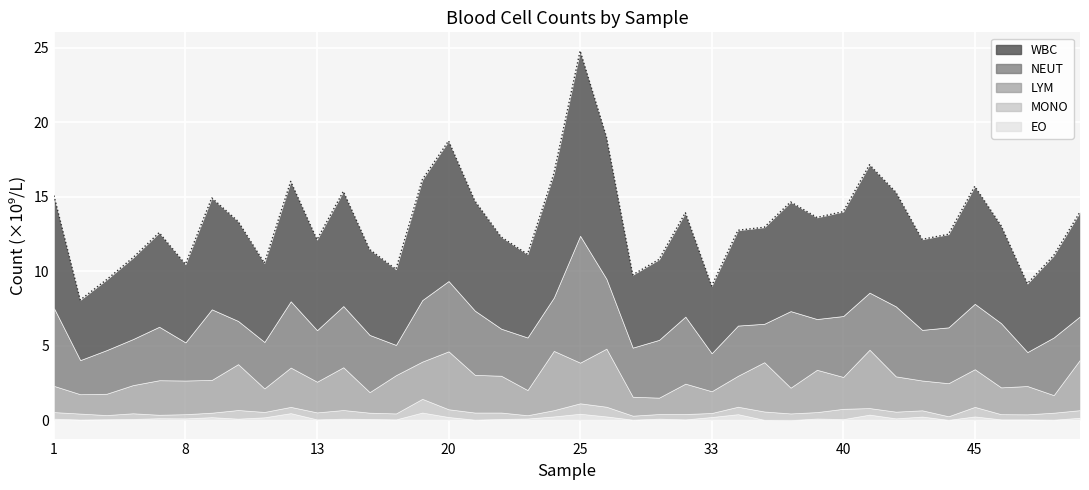

Where is the first local maximum for EO?

7